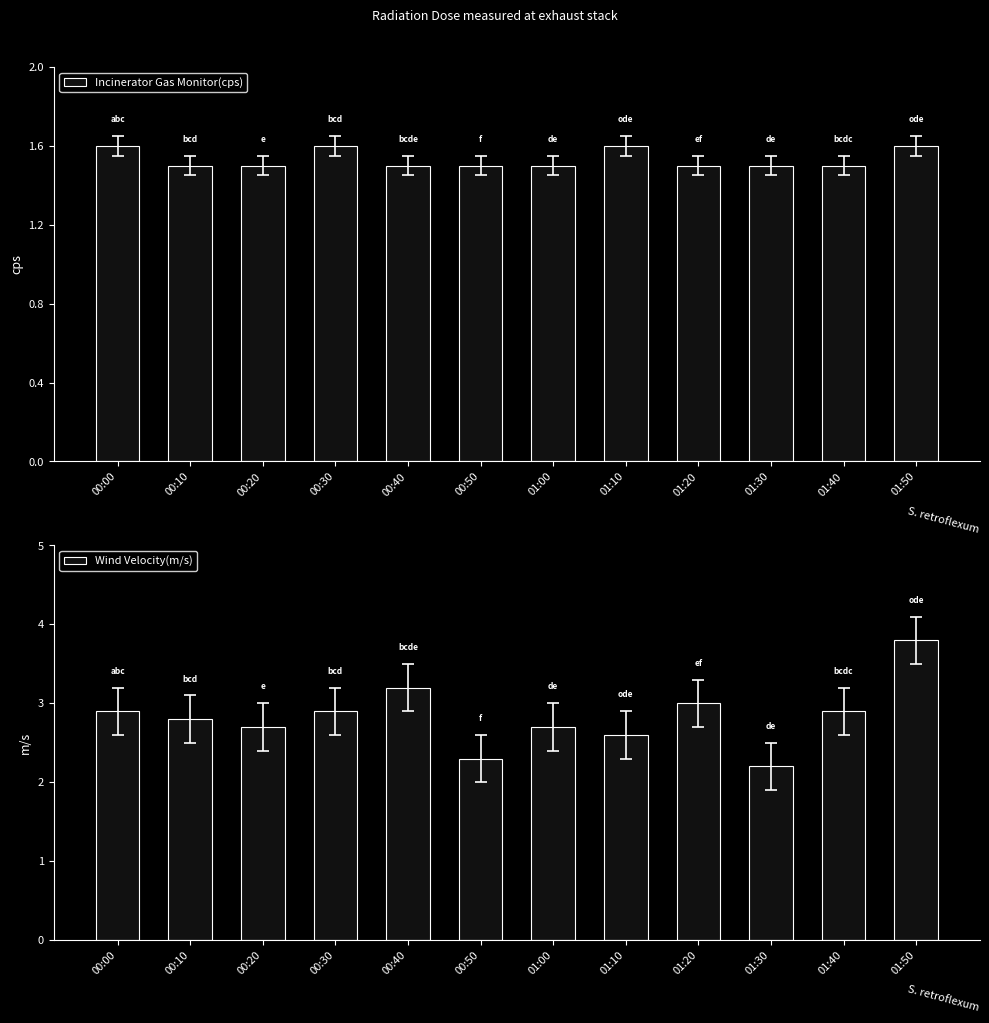

The value of Wind Velocity(m/s) at 00:00 is 1.2. True or false?

False